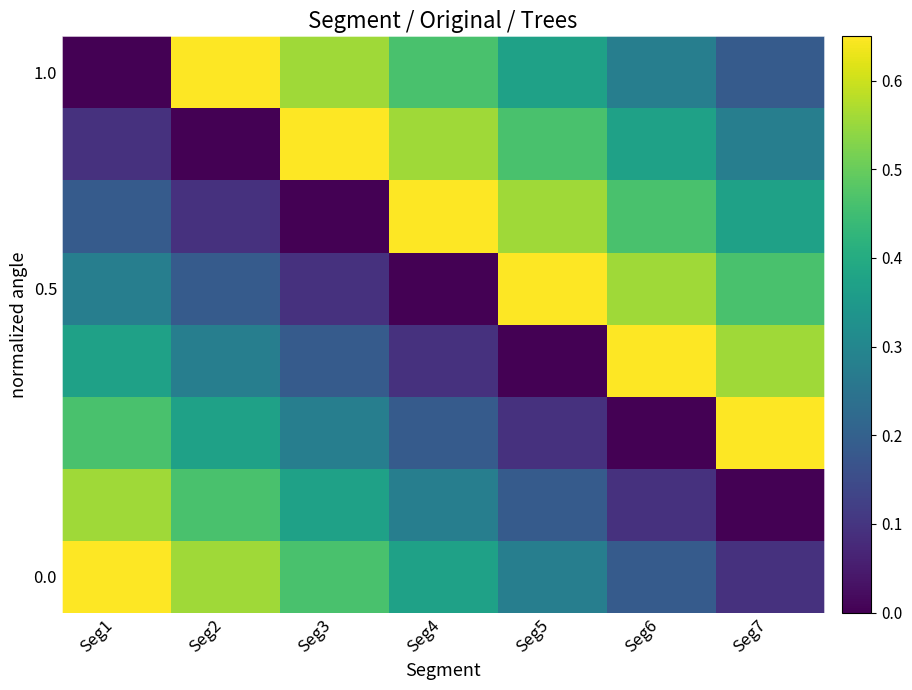

What is the spread (max minus min) of values at Seg2?

0.7